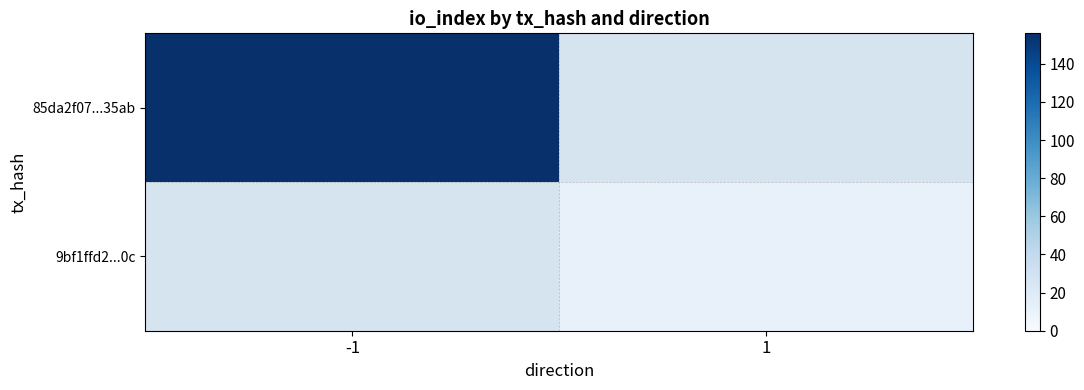

Rank the series by their maximum value, from highest to lowest.

85da2f07...35ab, 9bf1ffd2...0c